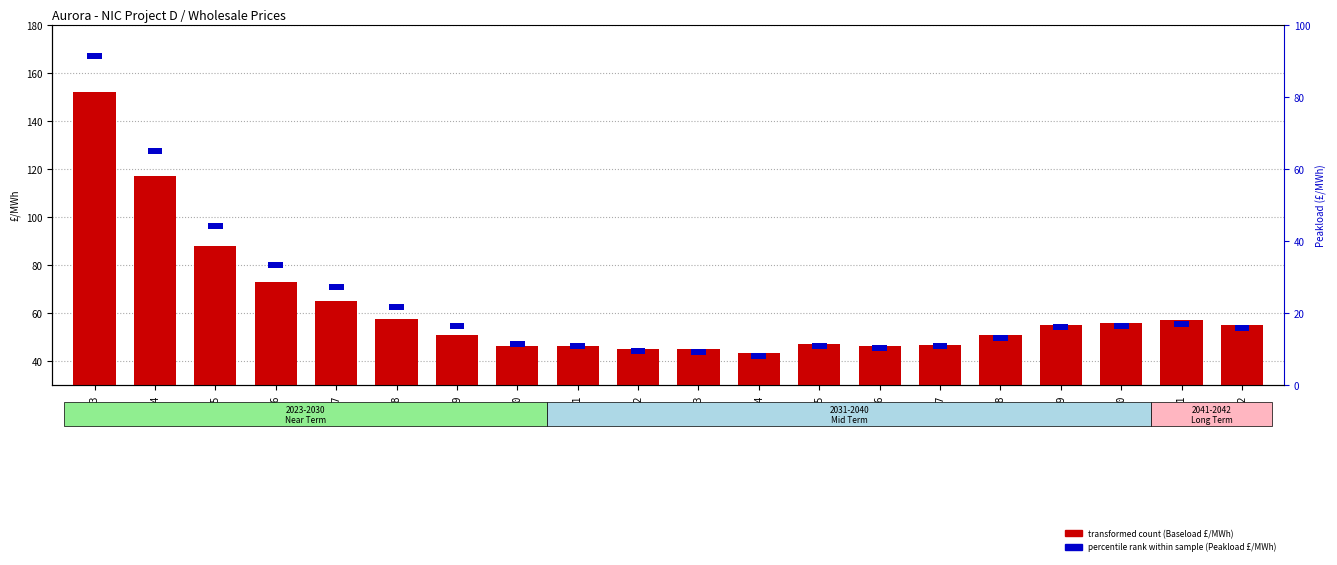

What is the sum of the Baseload (£/MWh) values at 2033 and 2031?

90.9